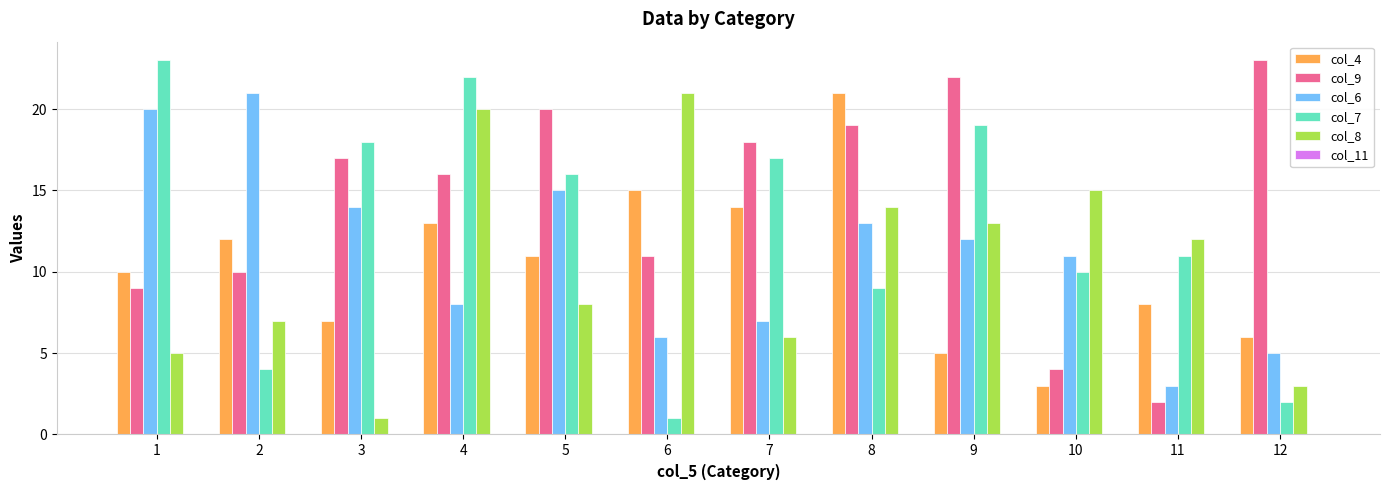

At which category is the sum across all series the highest?

4